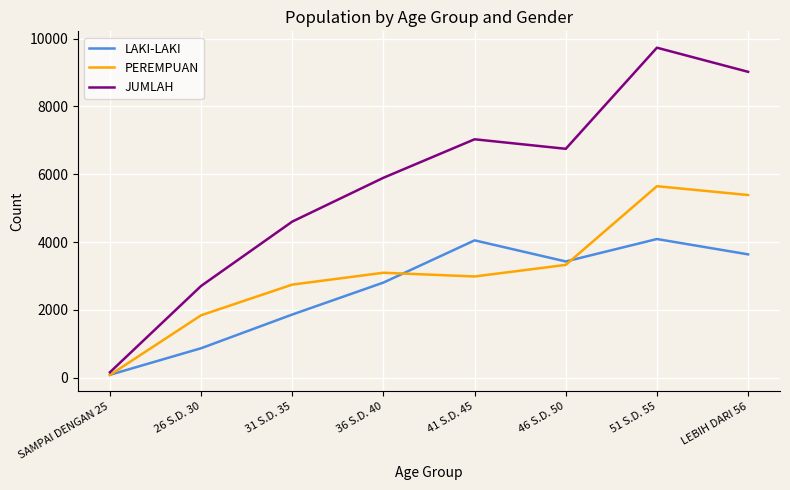

How many lines are shown in the chart?

3